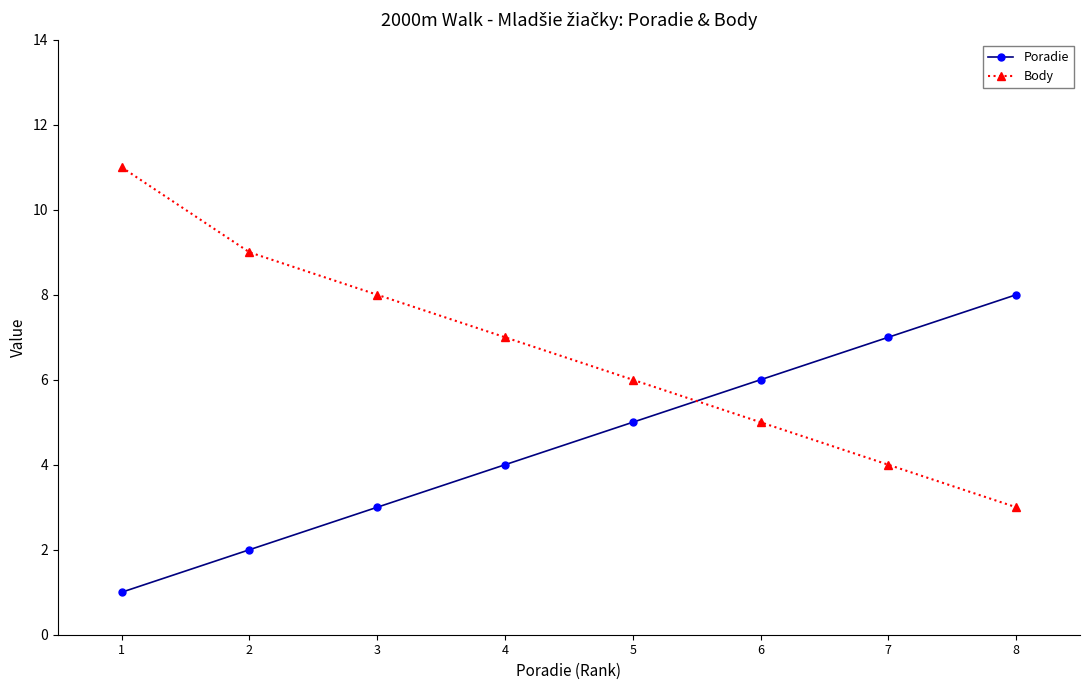

What value does the Poradie series have at 8?

8